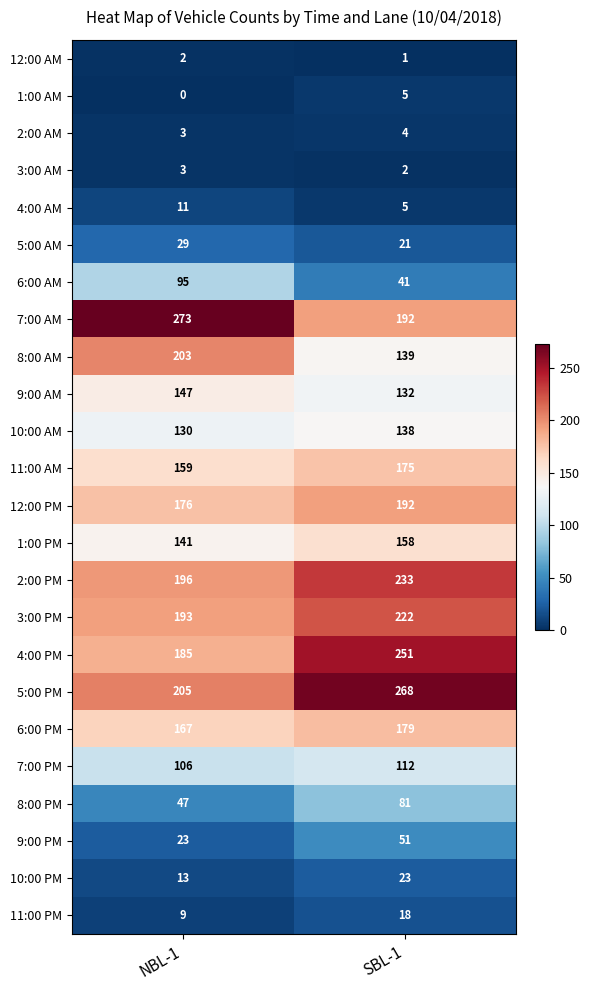

Where is 1:00 AM nearest to the value 2?

NBL-1